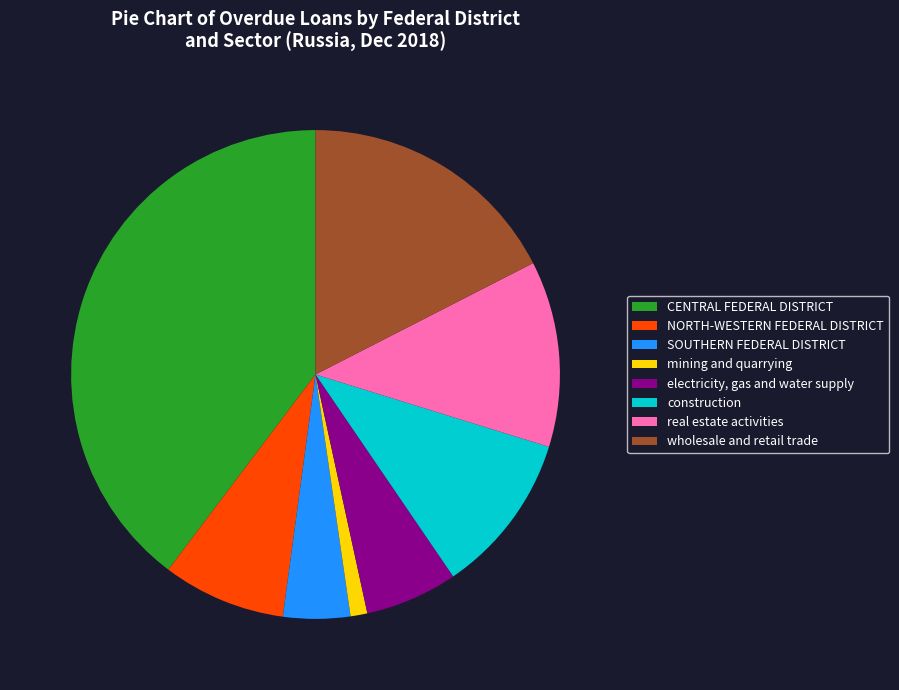

Rank the categories by value from highest to lowest.

CENTRAL FEDERAL DISTRICT, wholesale and retail trade, real estate activities, construction, NORTH-WESTERN FEDERAL DISTRICT, electricity, gas and water supply, SOUTHERN FEDERAL DISTRICT, mining and quarrying